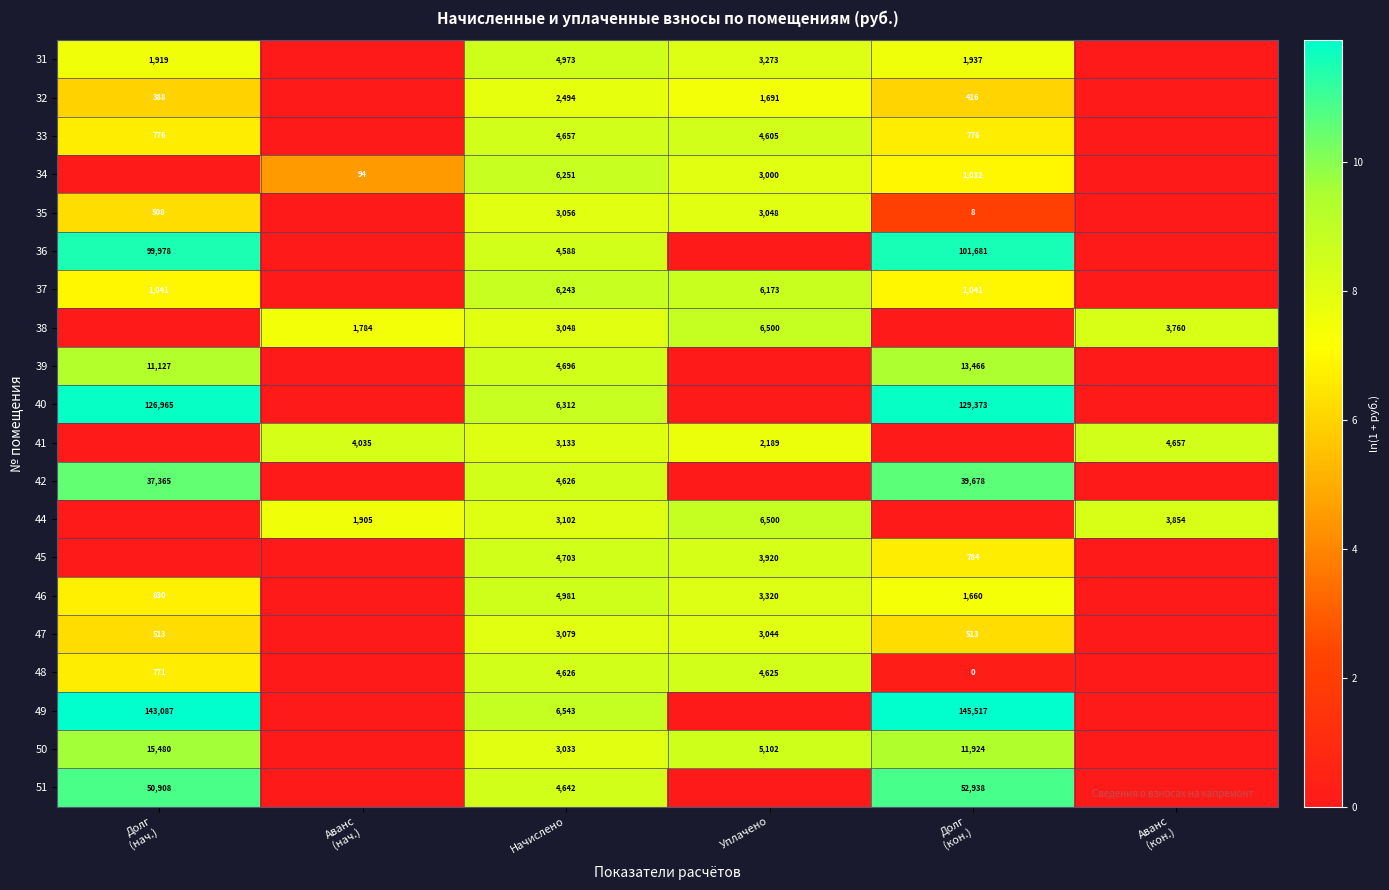

What is the total value across all series at Начислено?

88786